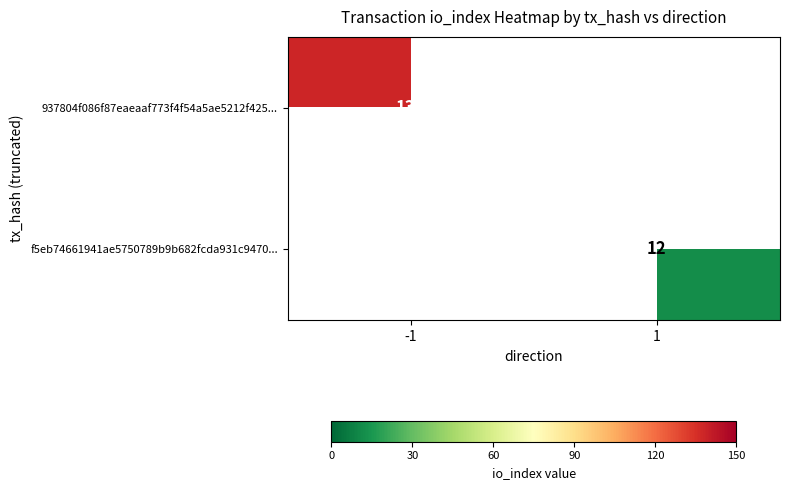

How many distinct data groups are displayed?

2